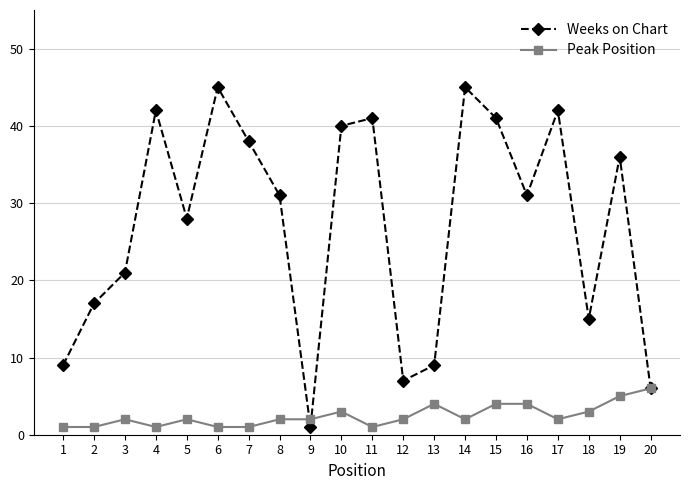

How many categories are shown in the chart?

20